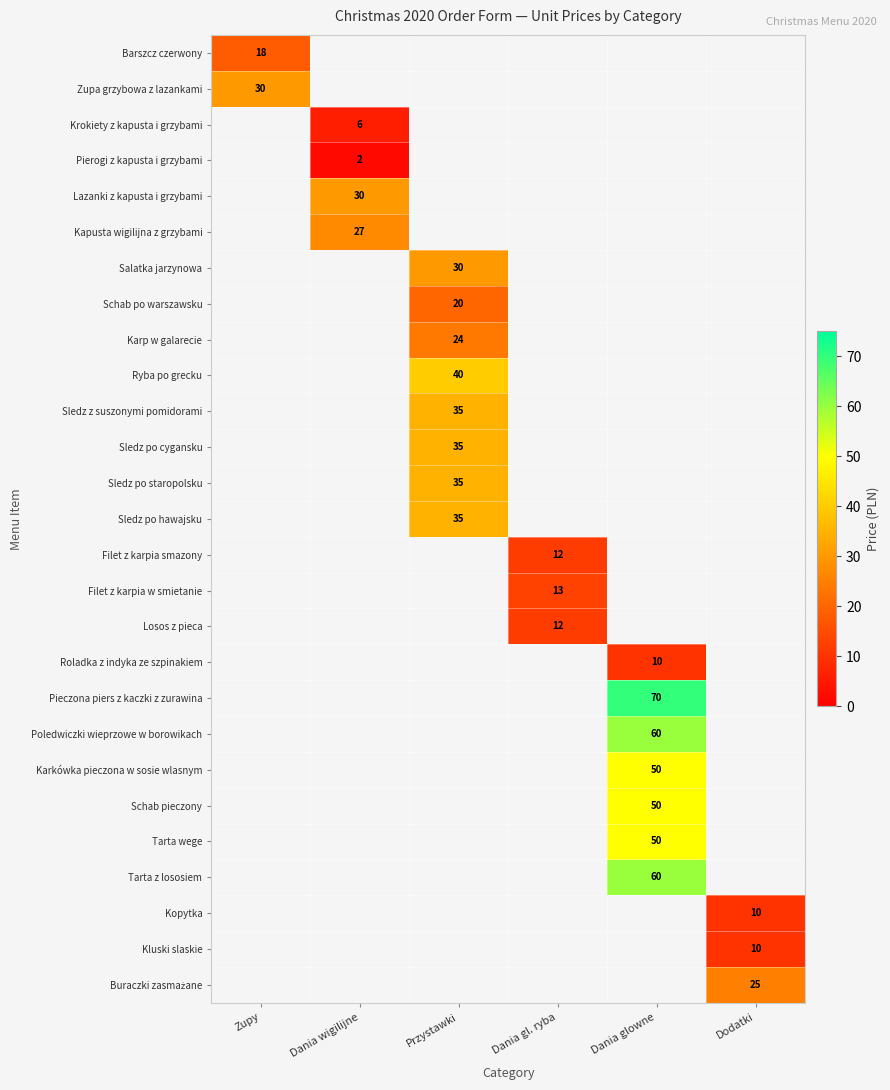

Is it true that Karp w galarecie equals 24 at Przystawki?

True